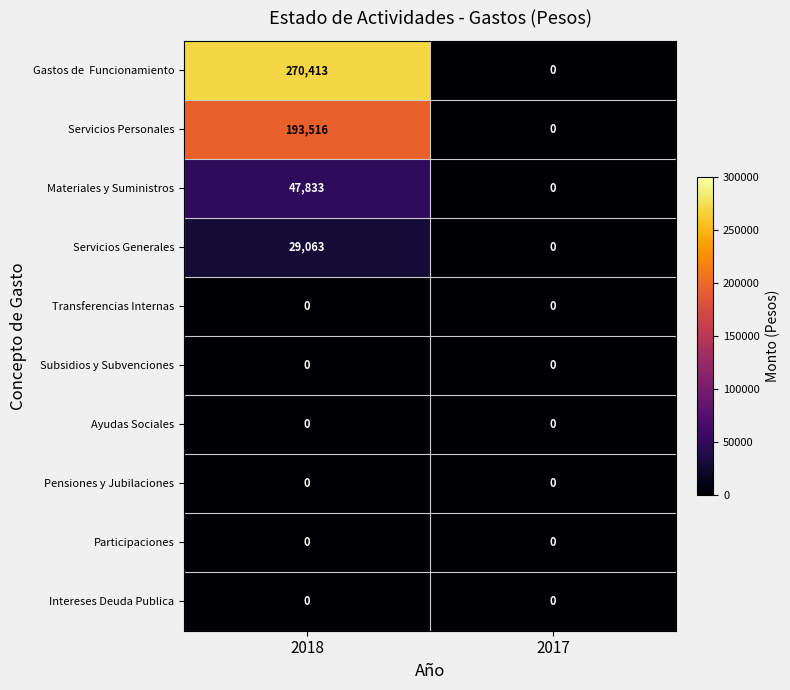

How many values in Materiales y Suministros are above zero?

1